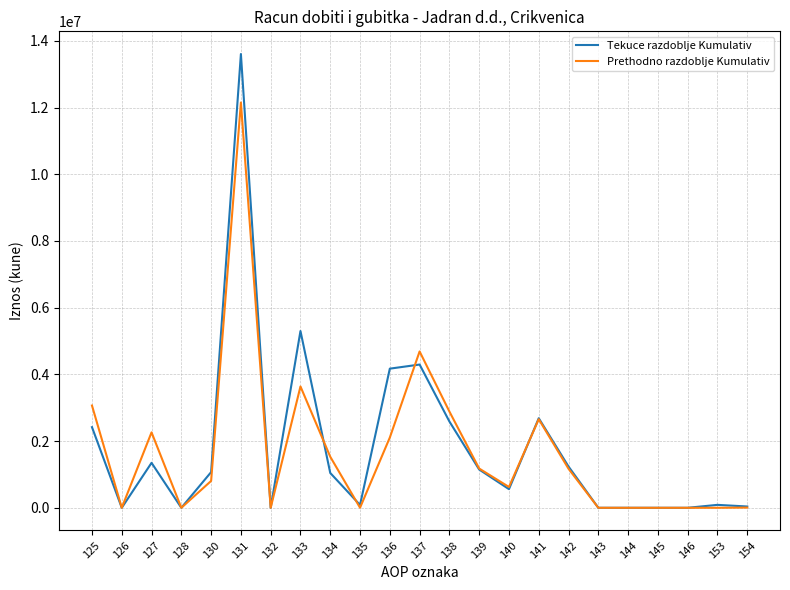

Which category has the highest value in the Tekuce razdoblje Kumulativ series?

131